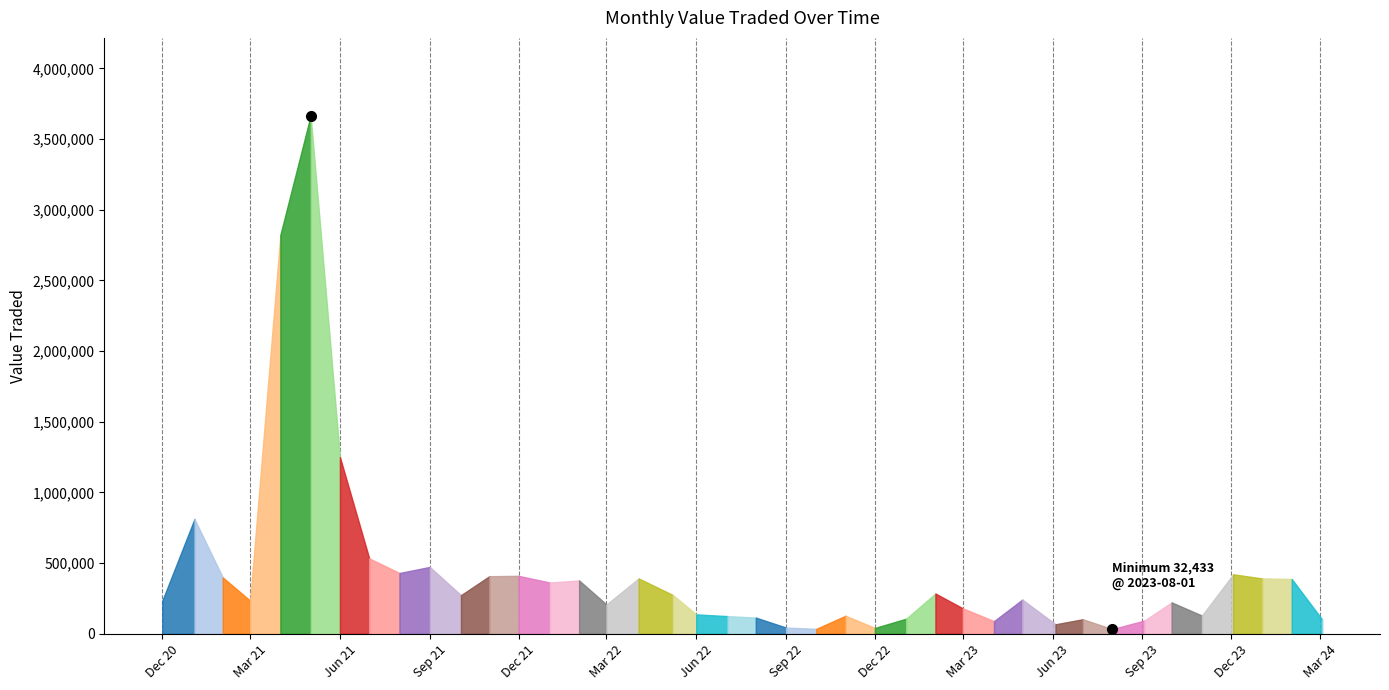

What is the smallest value displayed?

32433